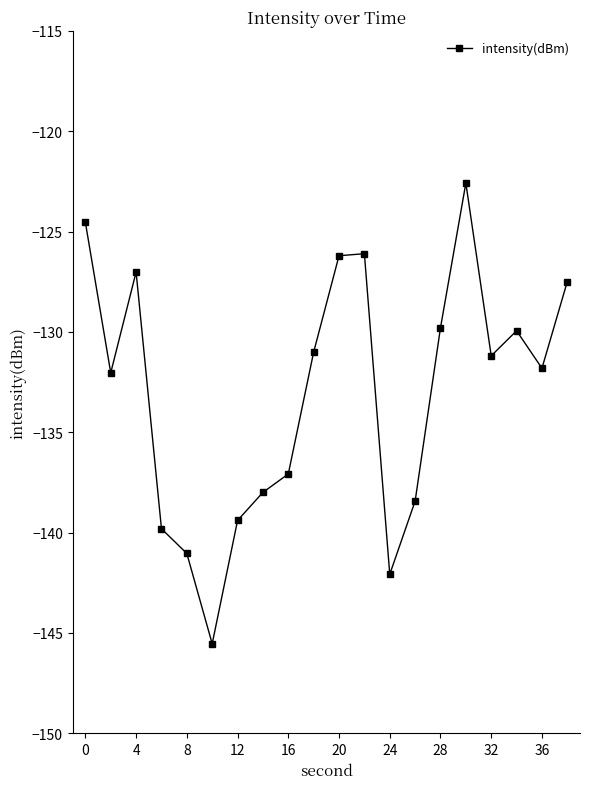

How many interior local valleys (lower than both neighbors) does the data have?

5